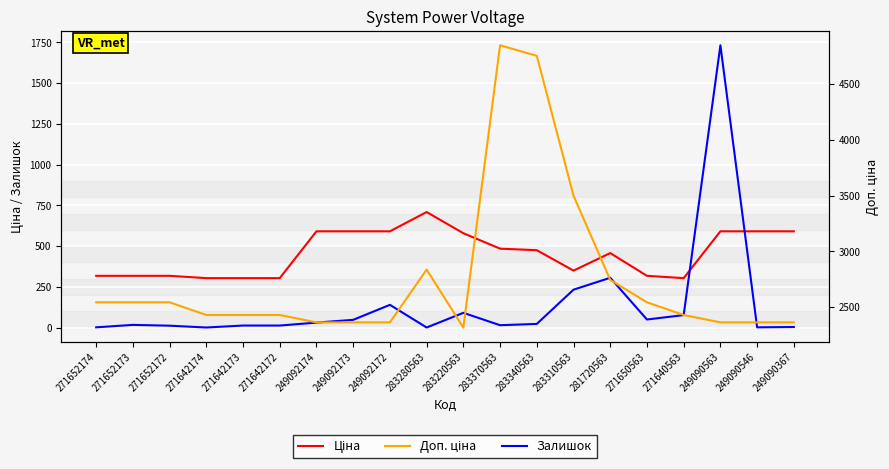

Is it true that Ціна equals 167.0 at 283310563?

False